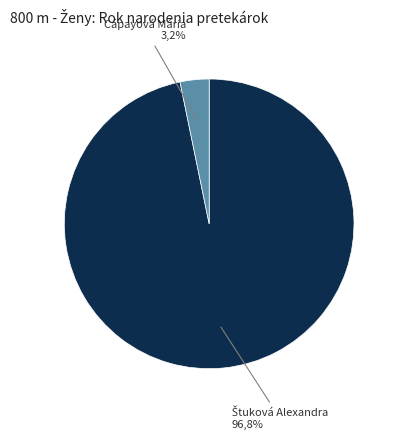

Do Štuková Alexandra and Cápayová Mária together represent more than half of the pie?

Yes